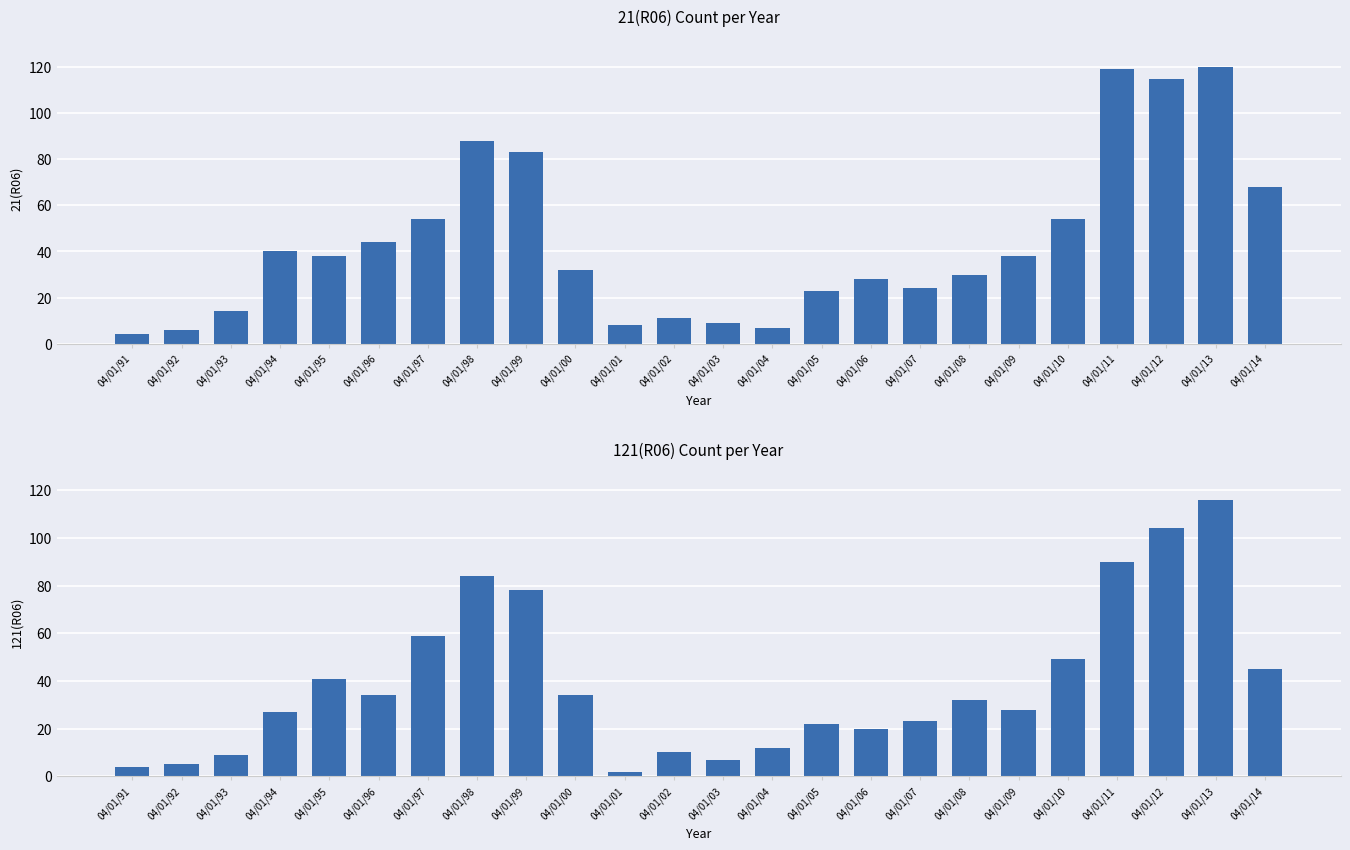

Reading left to right, list all the values displayed in this chart.

21(R06): 4	6	14	40	38	44	54	88	83	32	8	11	9	7	23	28	24	30	38	54	119	115	120	68
121(R06): 4	5	9	27	41	34	59	84	78	34	2	10	7	12	22	20	23	32	28	49	90	104	116	45